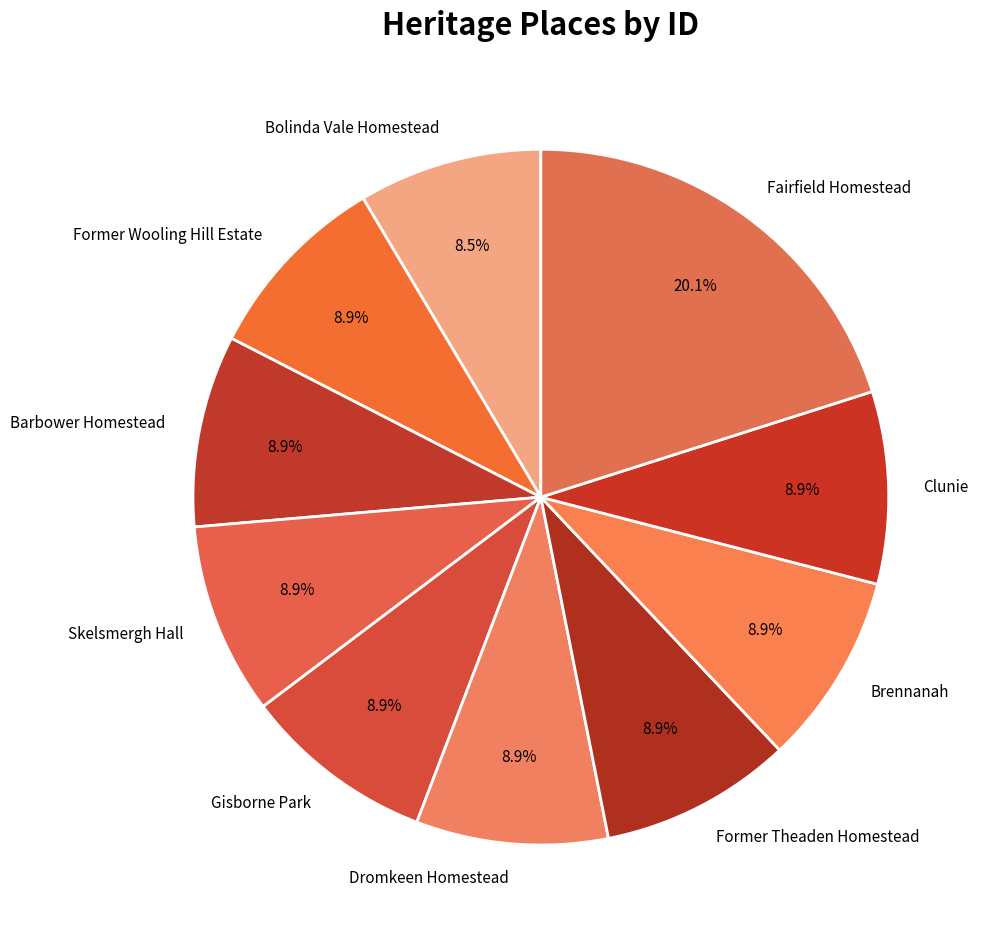

To the nearest percent, what portion does Skelsmergh Hall represent?

9%